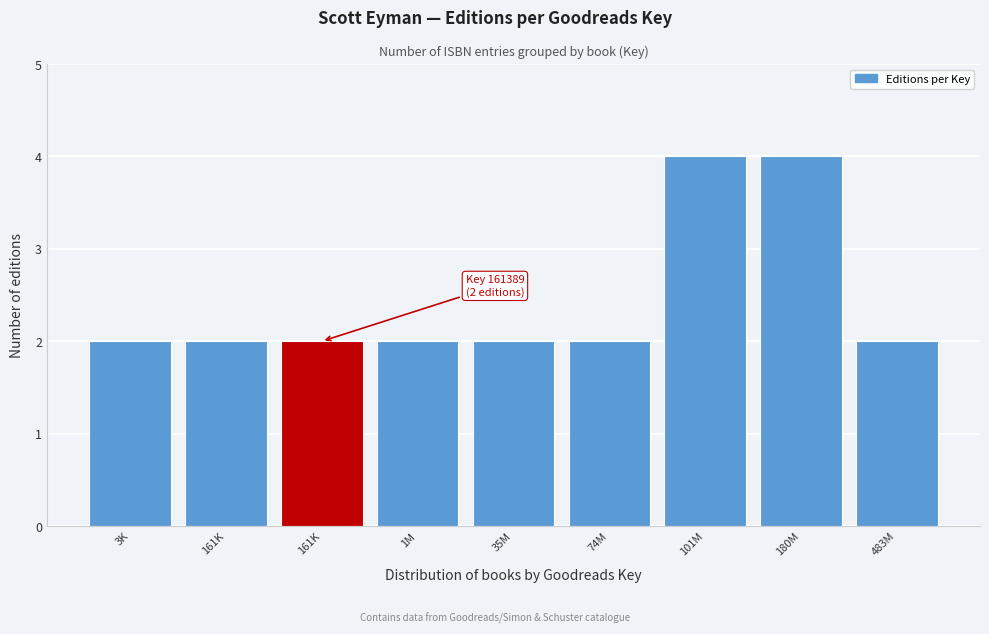

Count the number of categories in the chart.

9